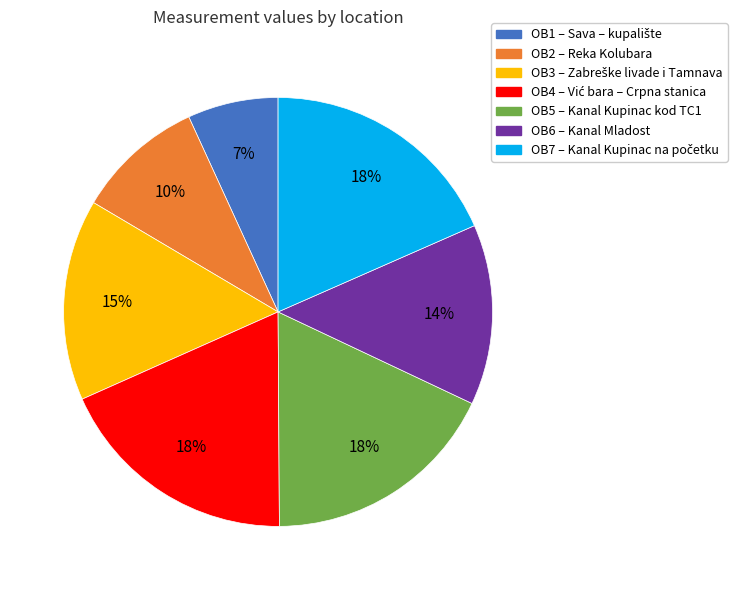

True or false: OB6 accounts for 25% of the total.

False